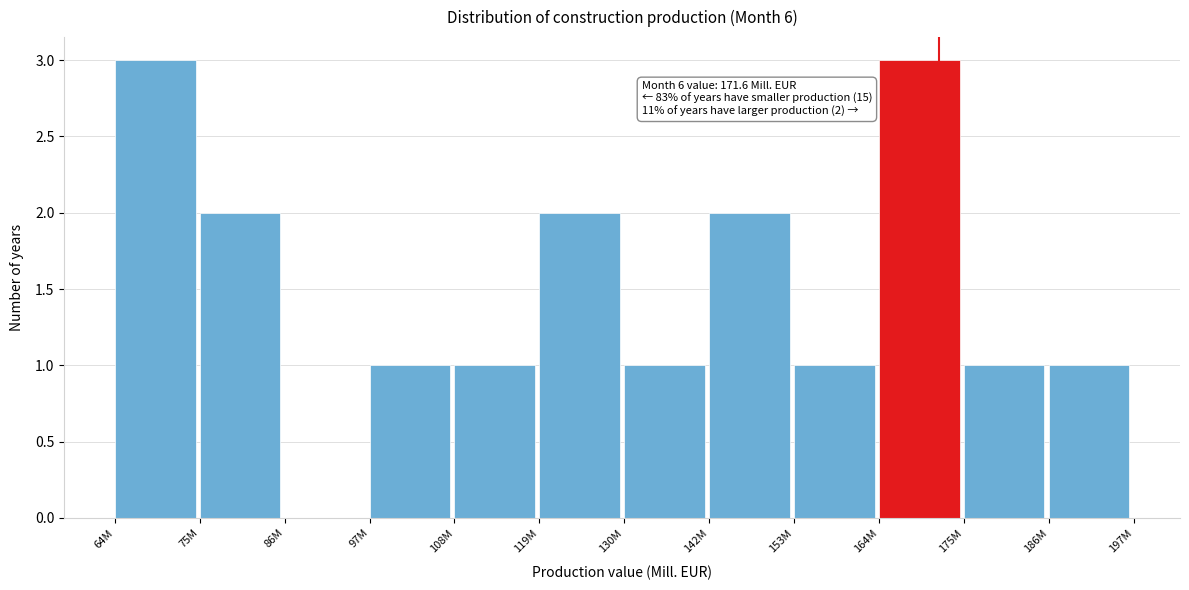

Reading left to right, transcribe all the data shown in this chart.

64M=3	75M=2	86M=0	97M=1	108M=1	119M=2	130M=1	142M=2	153M=1	164M=3	175M=1	186M=1